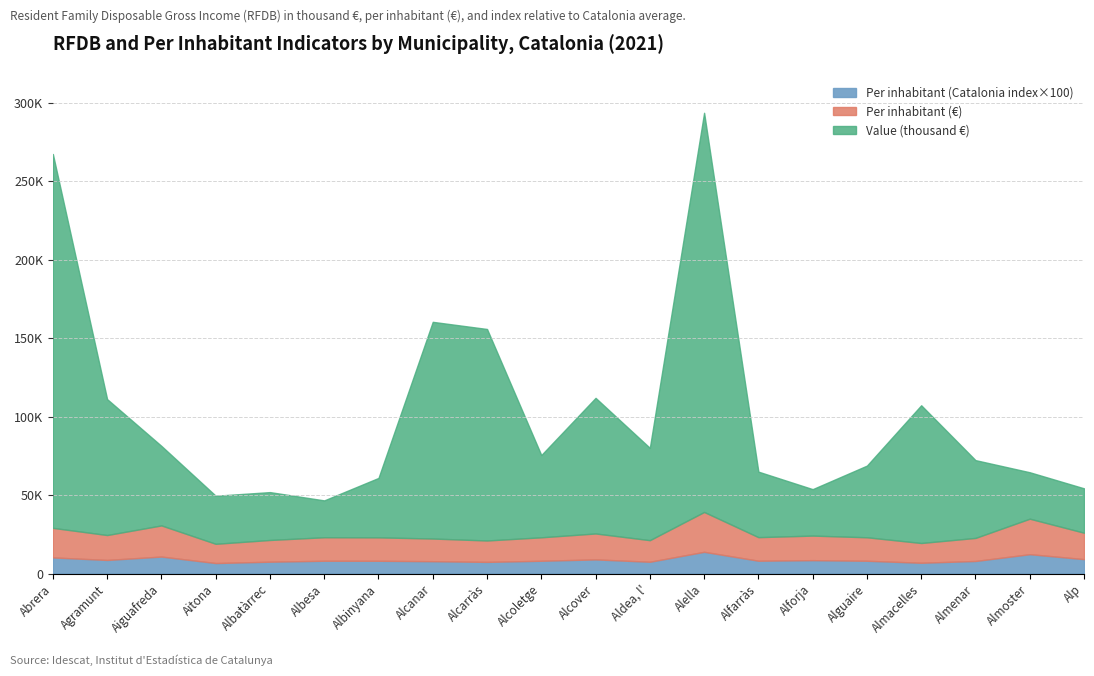

True or false: Value (thousand €) and Per inhabitant (Catalonia index=100) cross at least once.

False